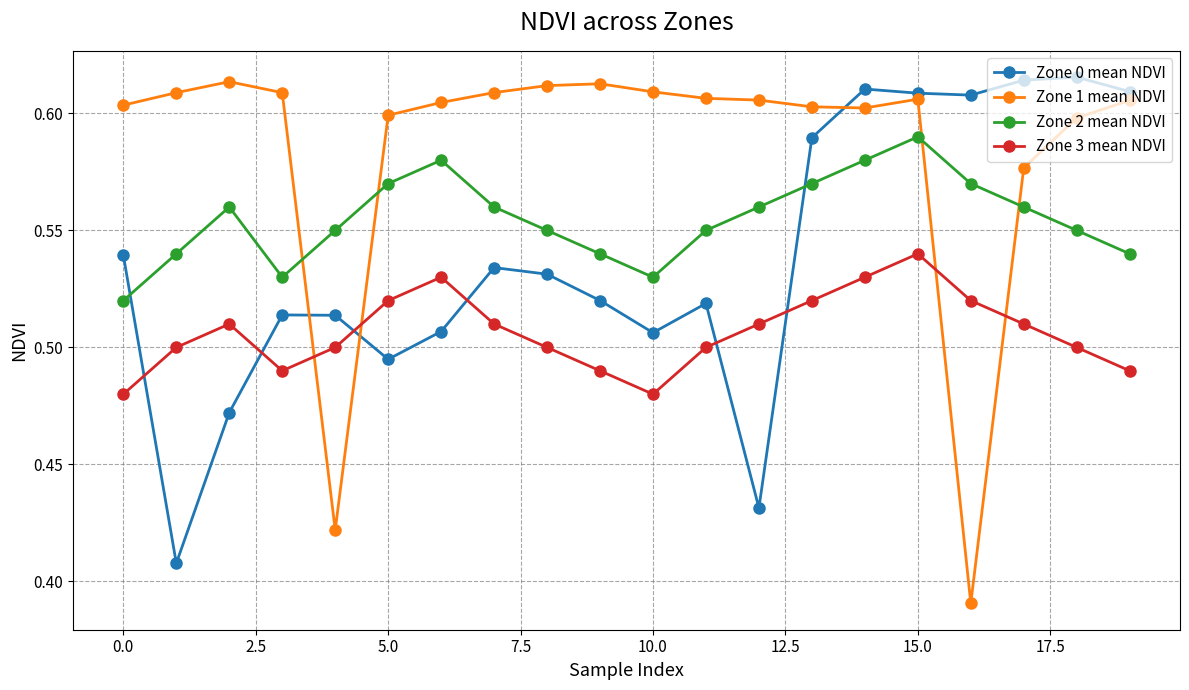

Rank the series by their average value, from lowest to highest.

Zone 3 mean NDVI, Zone 0 mean NDVI, Zone 2 mean NDVI, Zone 1 mean NDVI